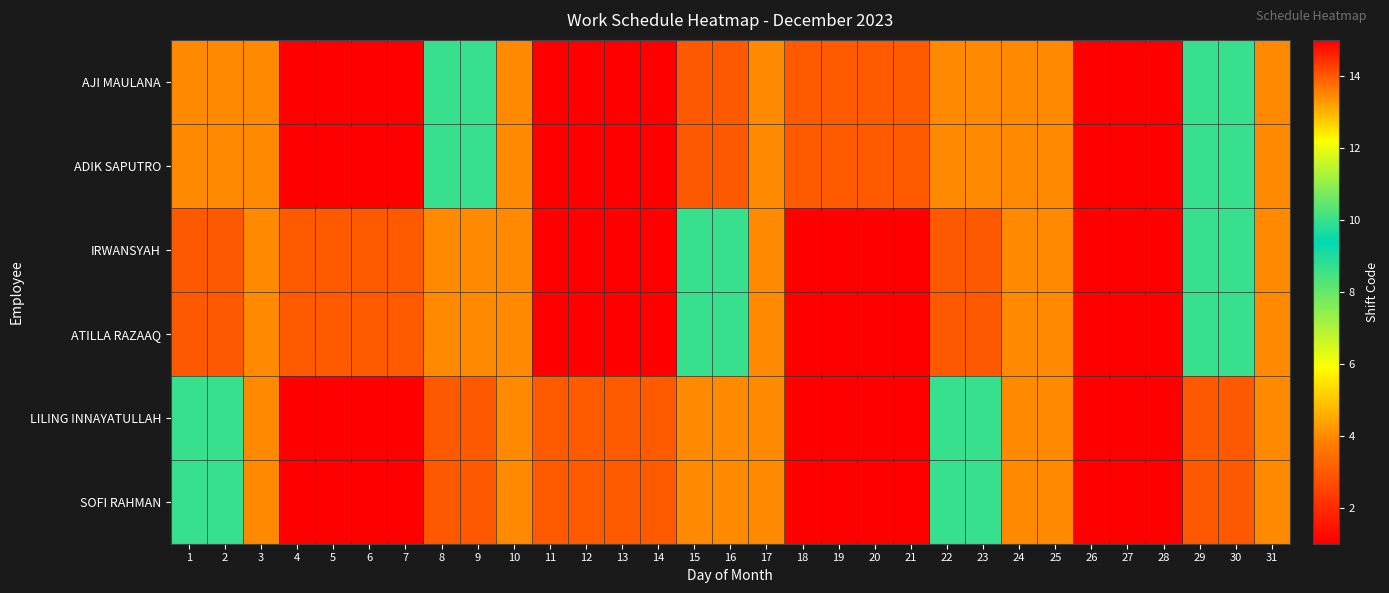

Which series has the widest spread of values?

AJI MAULANA